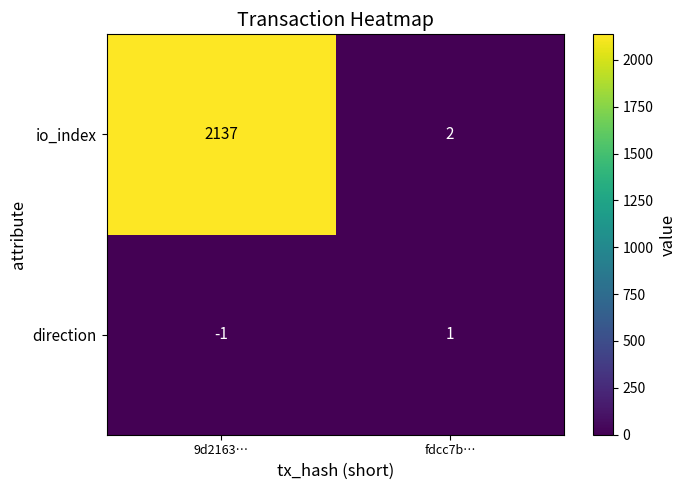

At which label is direction closest to 0?

9d2163…